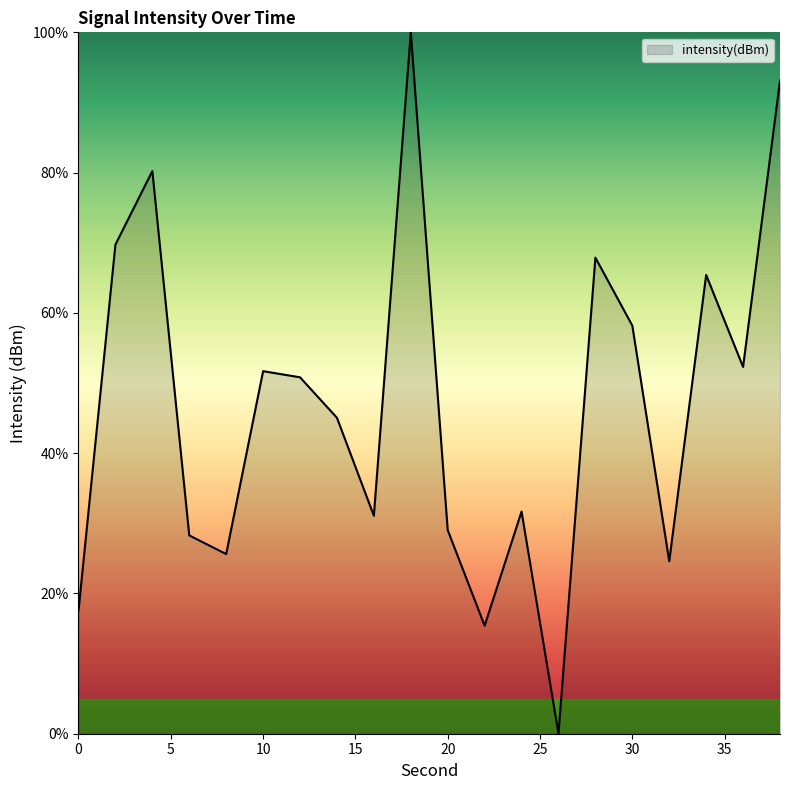

What is the difference between the maximum and minimum values?

100.0